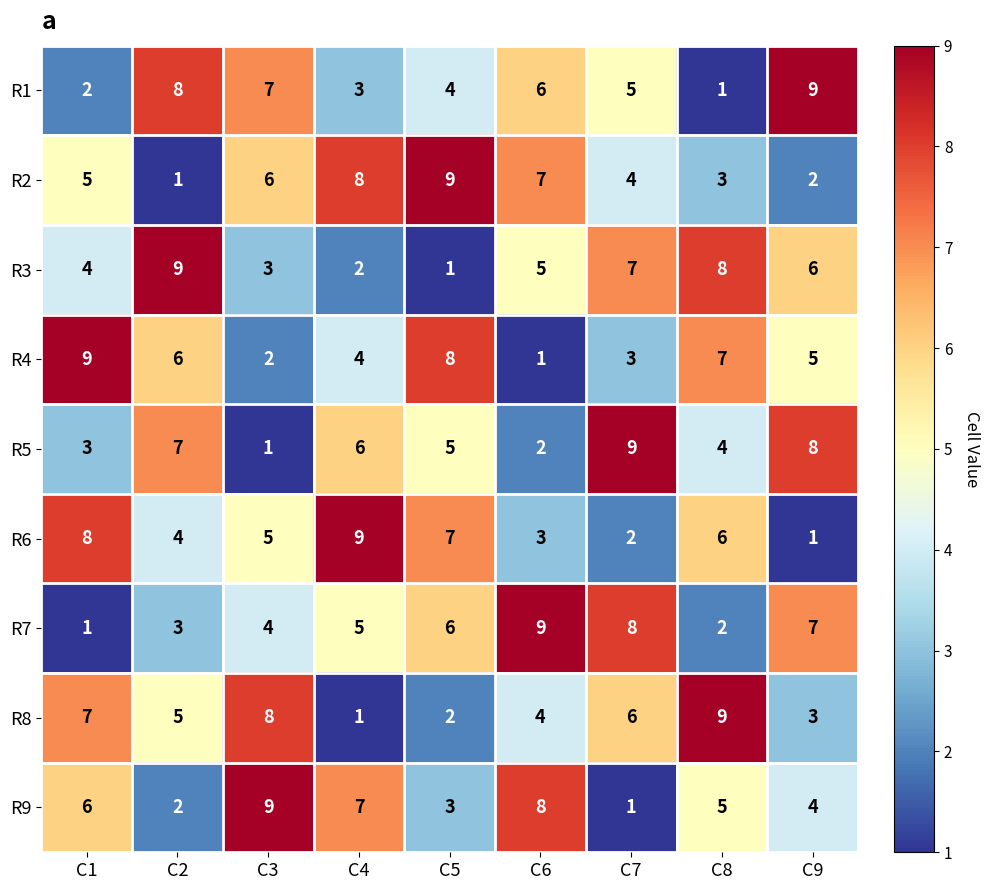

Rank the series at C8 from lowest to highest value.

R1, R7, R2, R5, R9, R6, R4, R3, R8